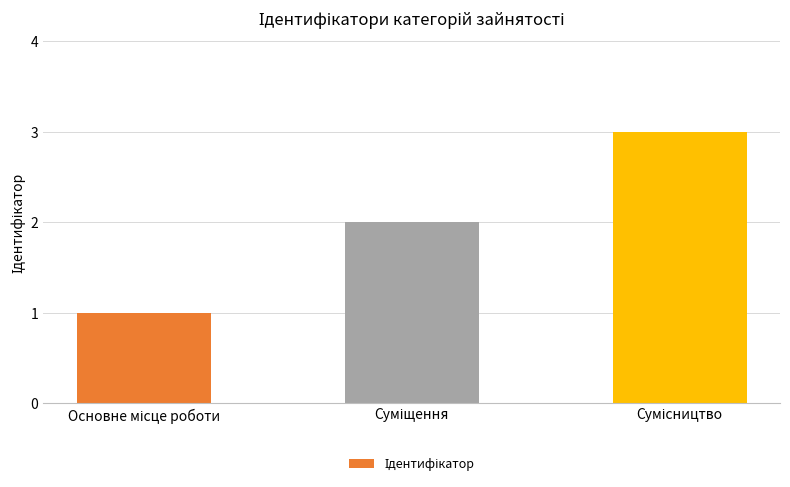

What is the sum of all values?

6